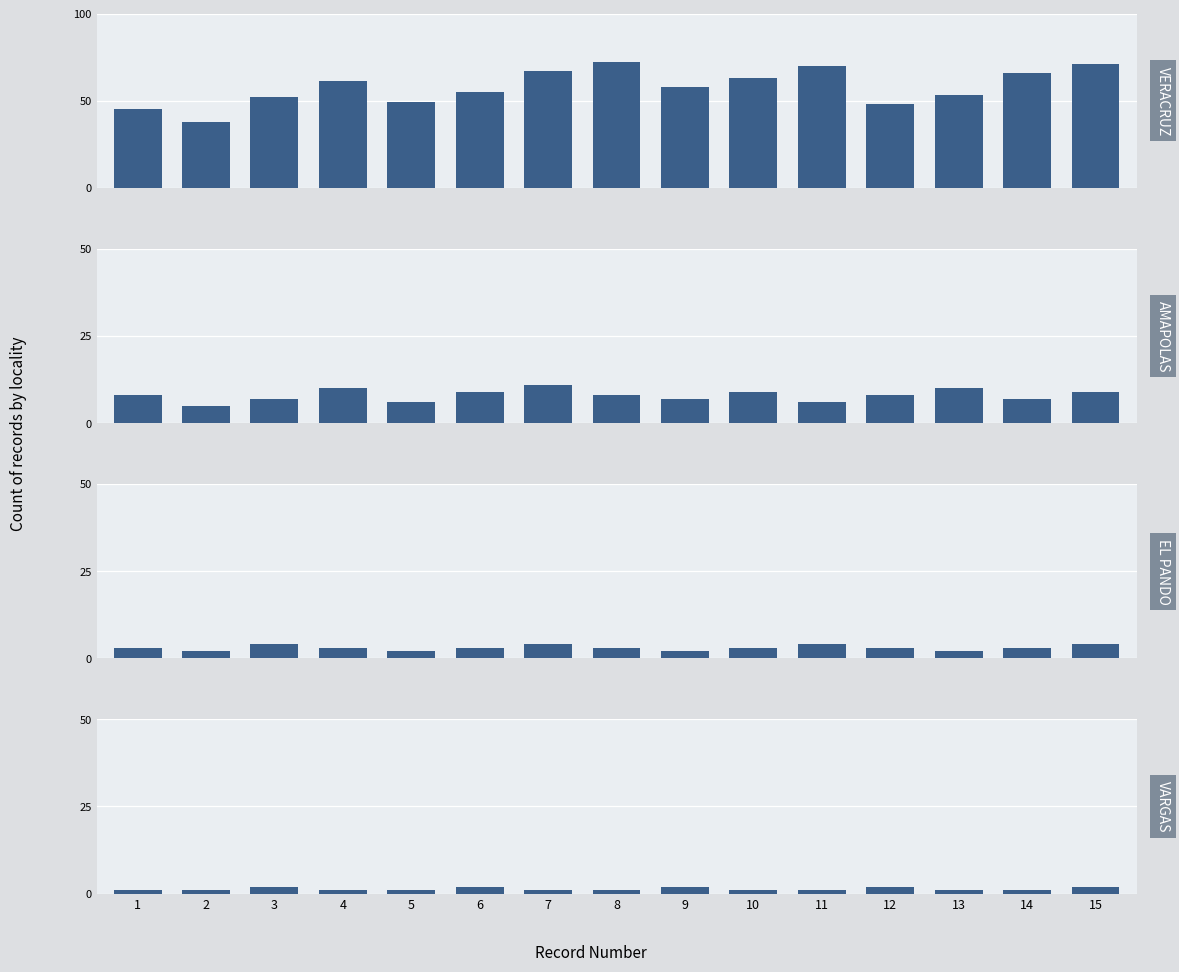

Which series changed the most between 6 and 14?

VERACRUZ